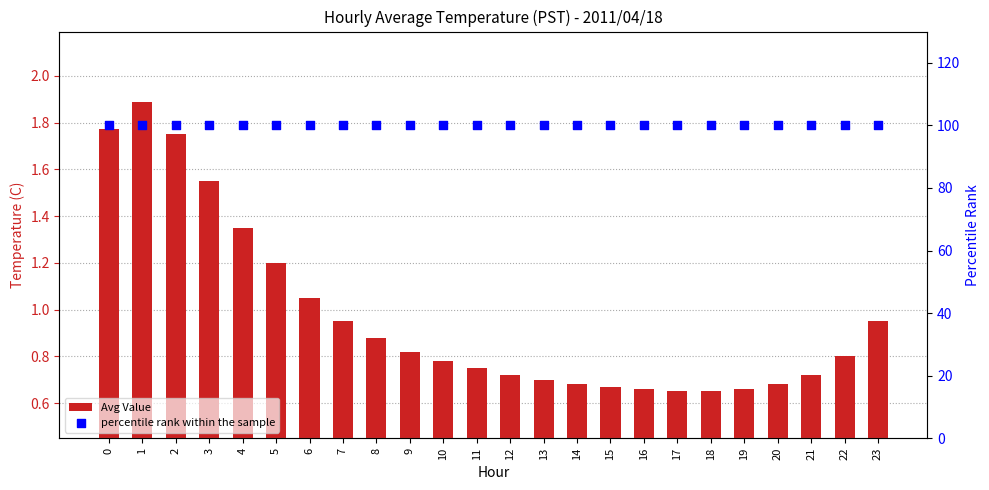

Which series contains the lowest Y value?

Avg Value